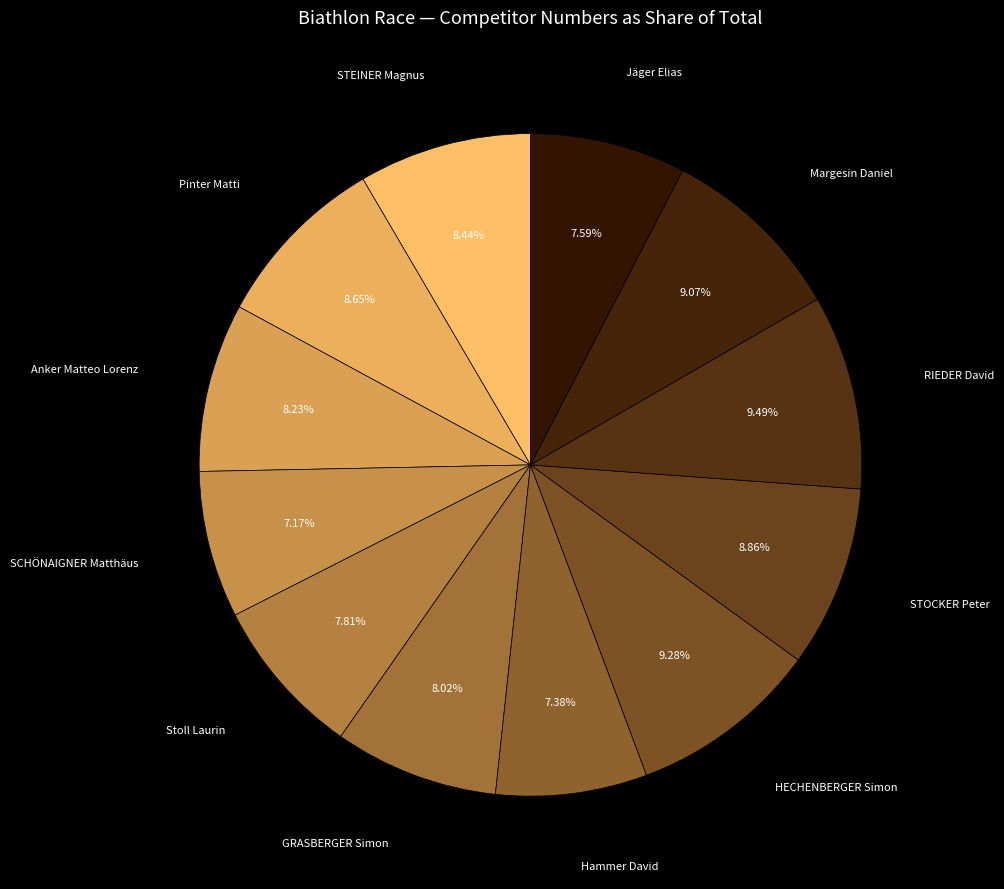

Count the number of slices in the pie.

12